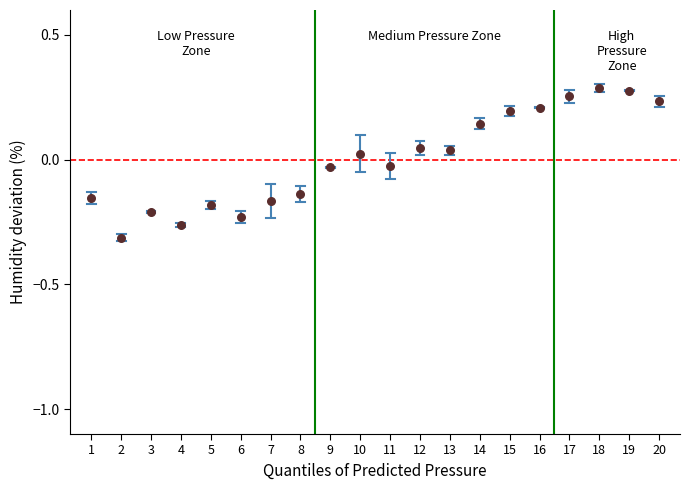

What is the range of X values (max minus min)?

19.0